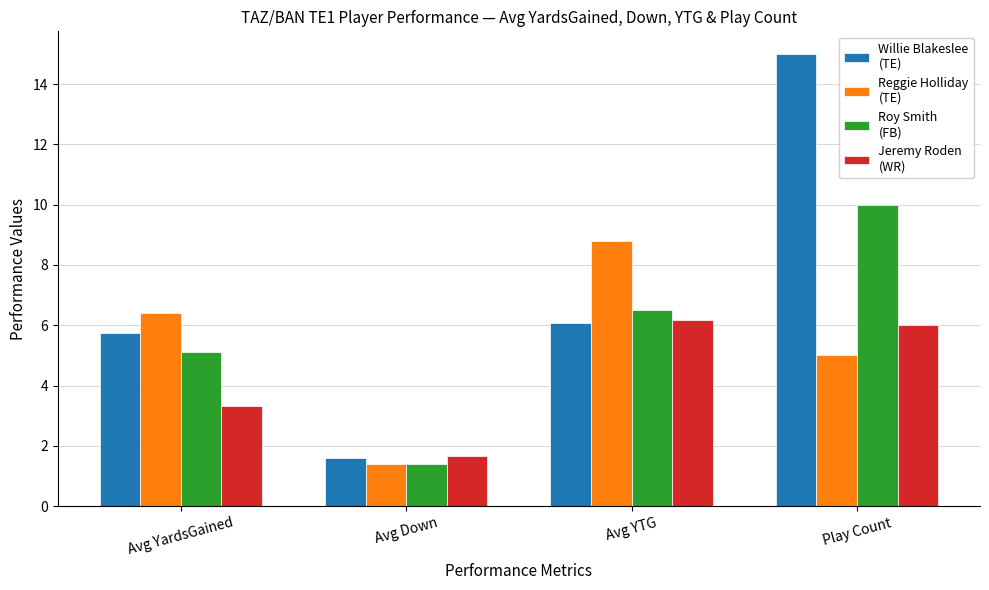

What is the spread (max minus min) of values at Avg YTG?

2.7